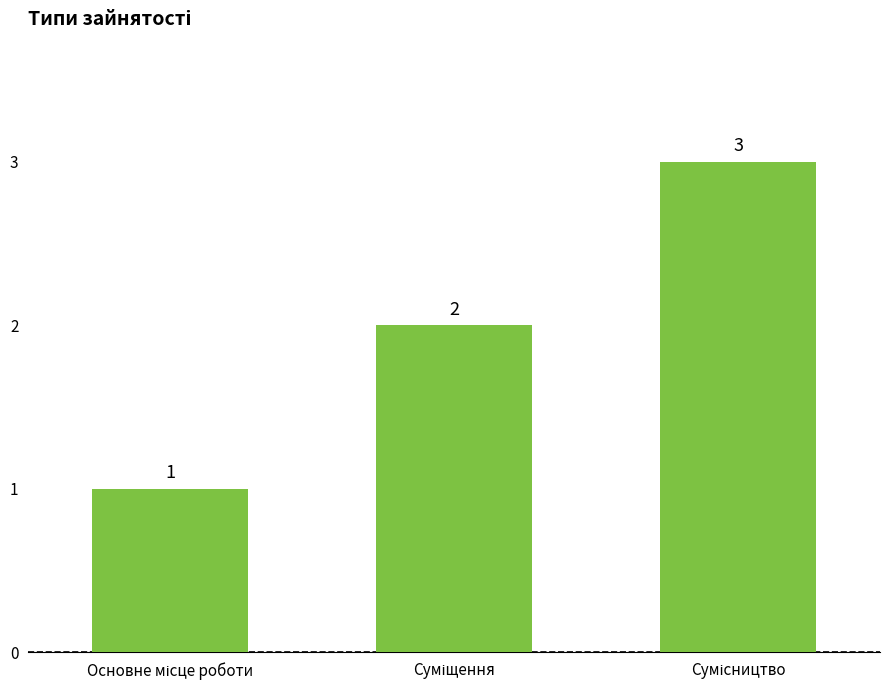

What is the value of the 2nd bar from the left?

2